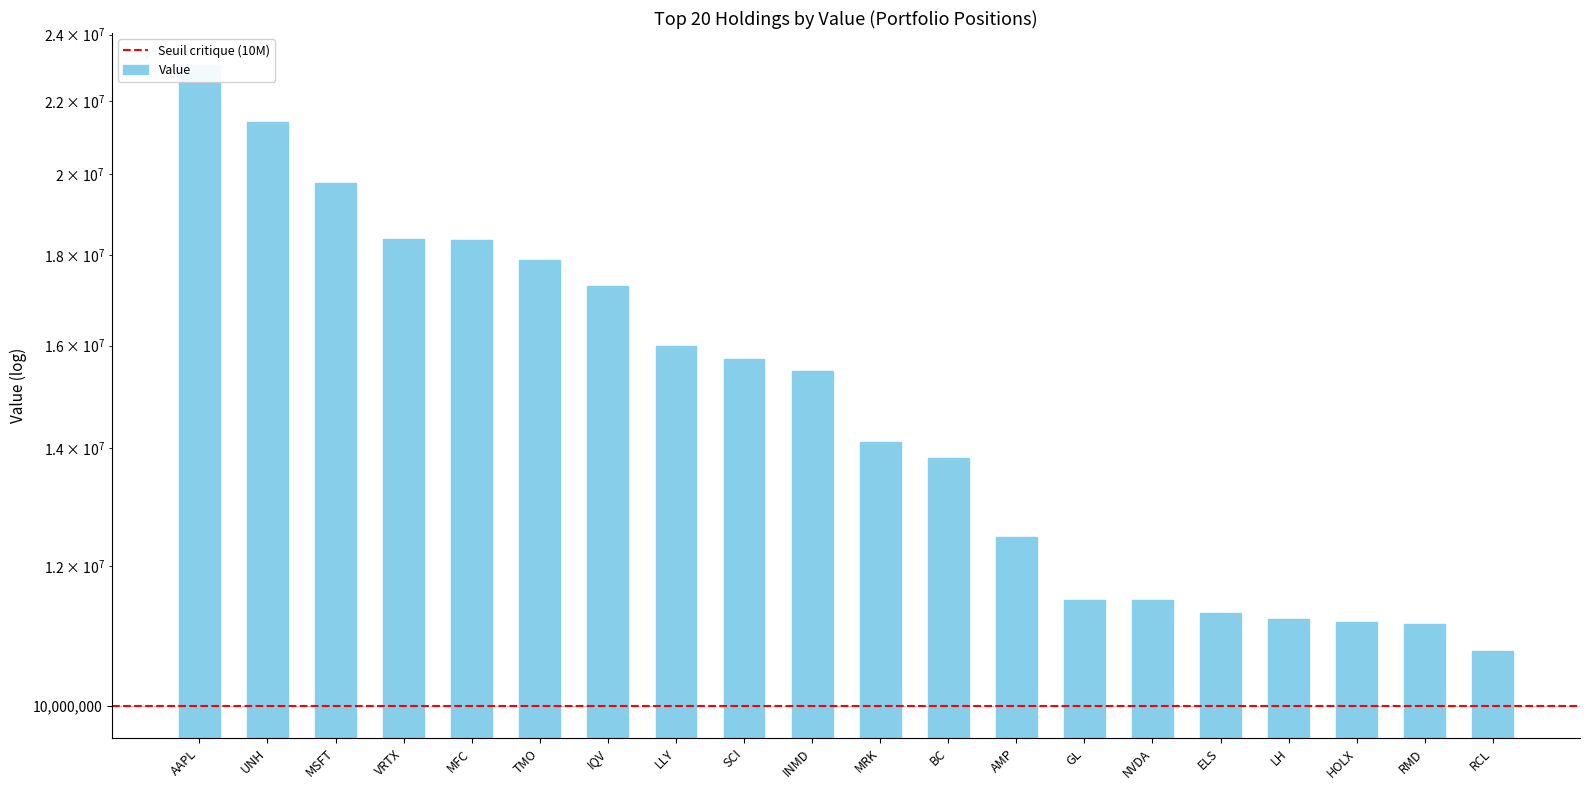

What is the value of the 16th bar from the left?

11291451